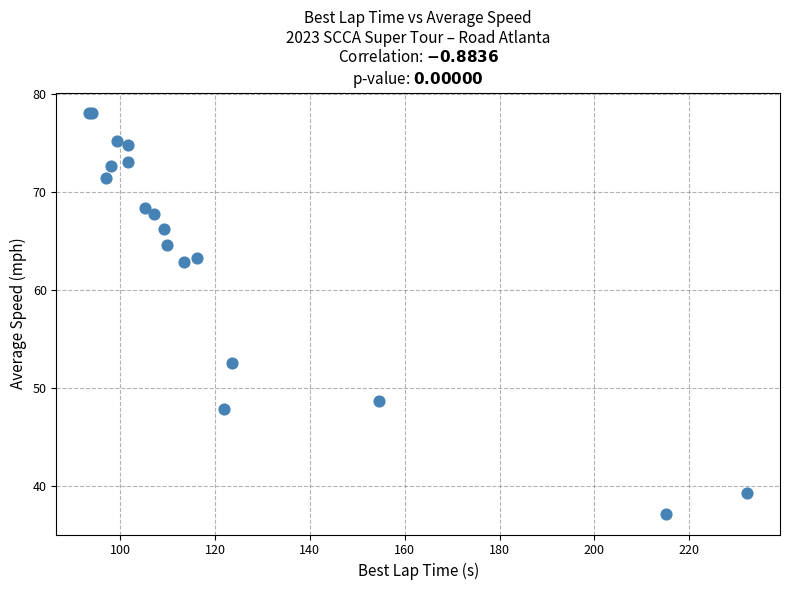

What Y value in the scatter plot is closest to 57?

52.6